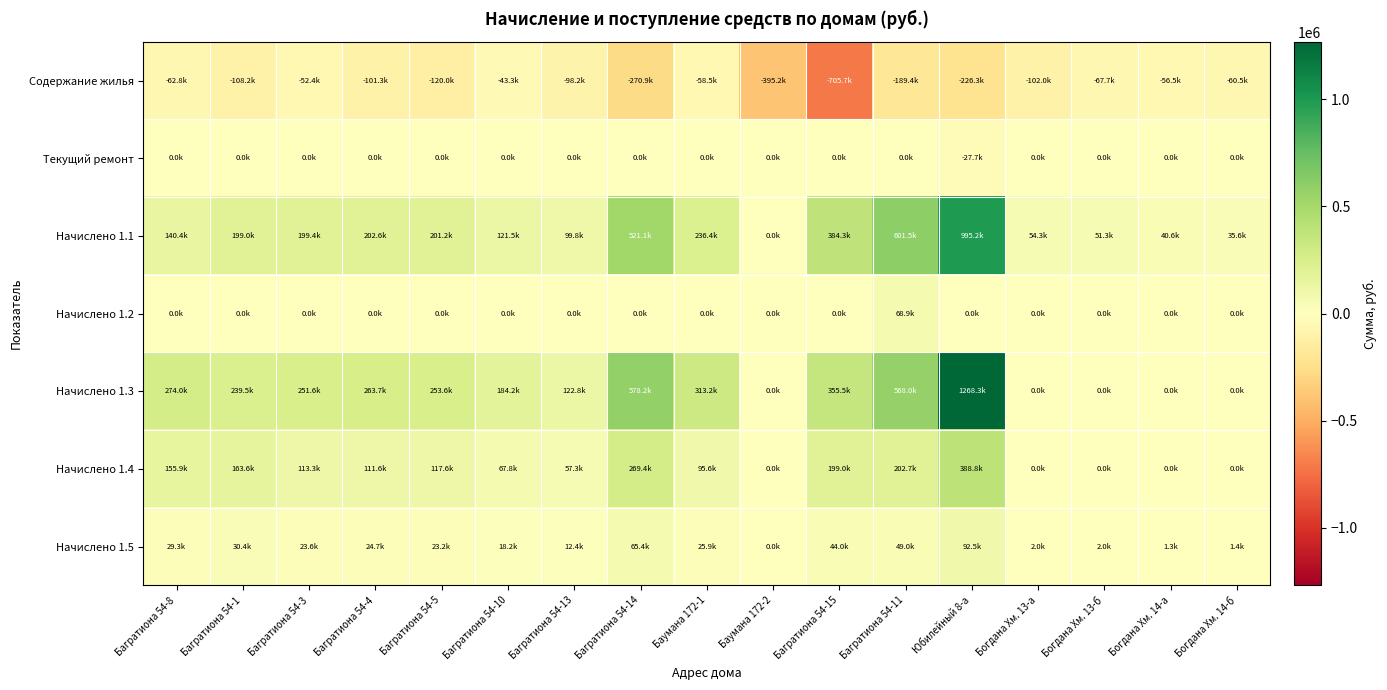

Which series changed the most between Юбилейный 8-а and Богдана Хм. 14-а?

Начислено 1.3